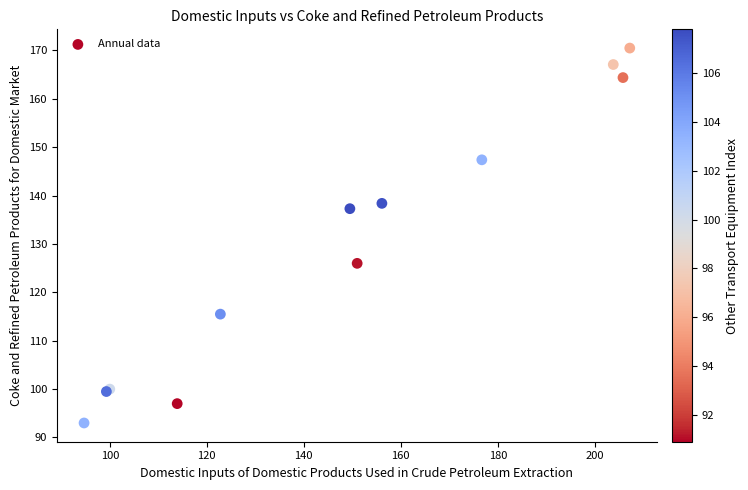

What Y value in the scatter plot is closest to 131?

126.0